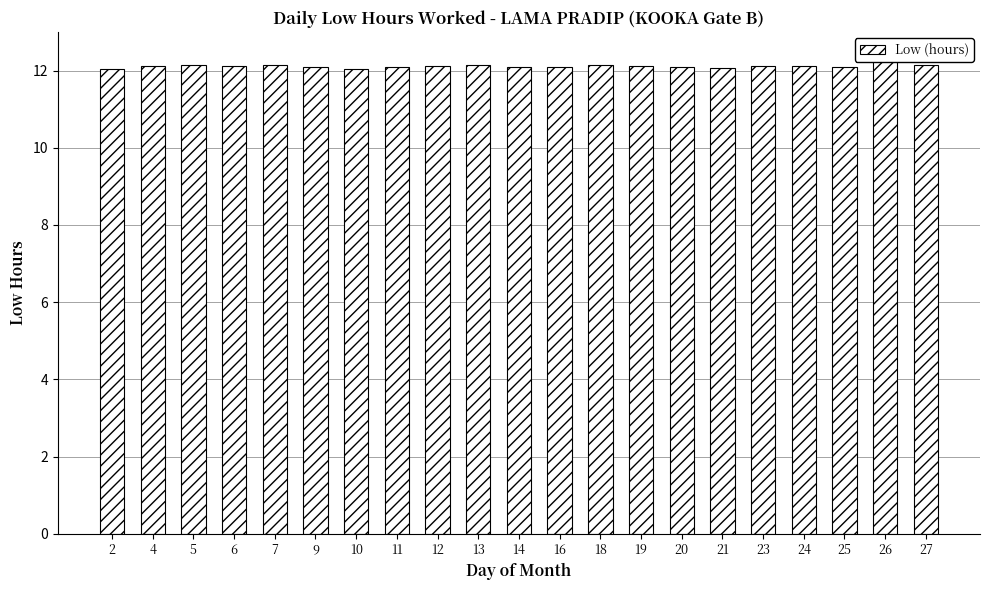

Reading left to right, extract all data points from this chart.

12.1	12.1	12.1	12.1	12.1	12.1	12.1	12.1	12.1	12.1	12.1	12.1	12.1	12.1	12.1	12.1	12.1	12.1	12.1	12.3	12.1